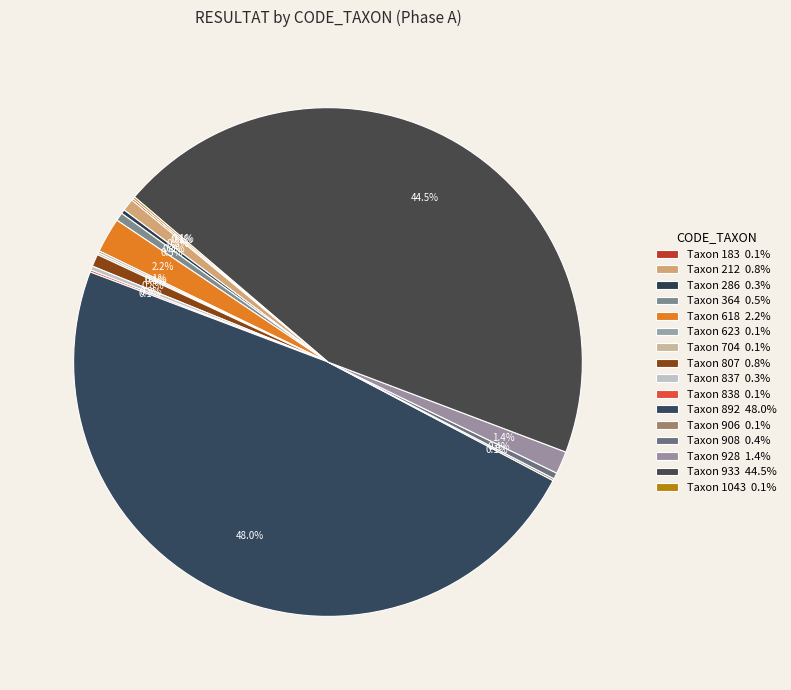

To the nearest percent, what is the difference between the largest and smallest slice percentages?

48%